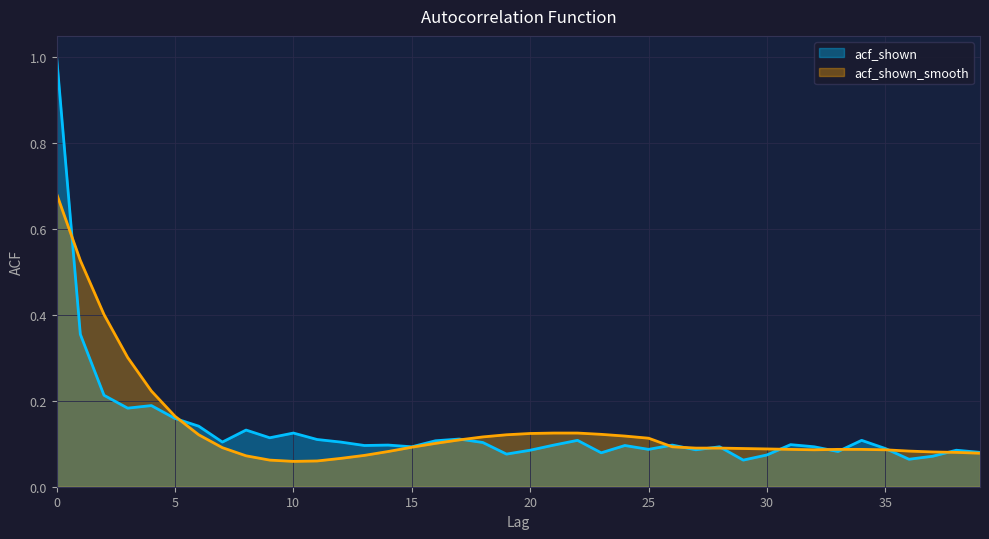

True or false: acf_shown and acf_shown_smooth cross at least once.

True